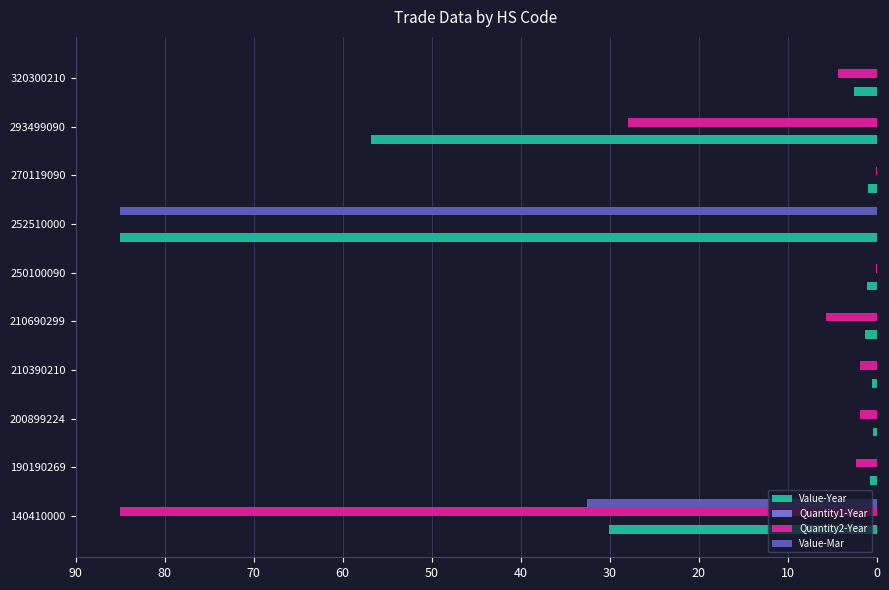

At which label is Value-Mar closest to 42?

140410000